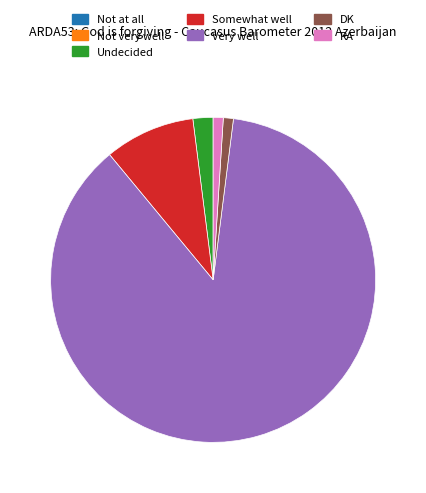

Is there a majority slice in this chart?

Yes